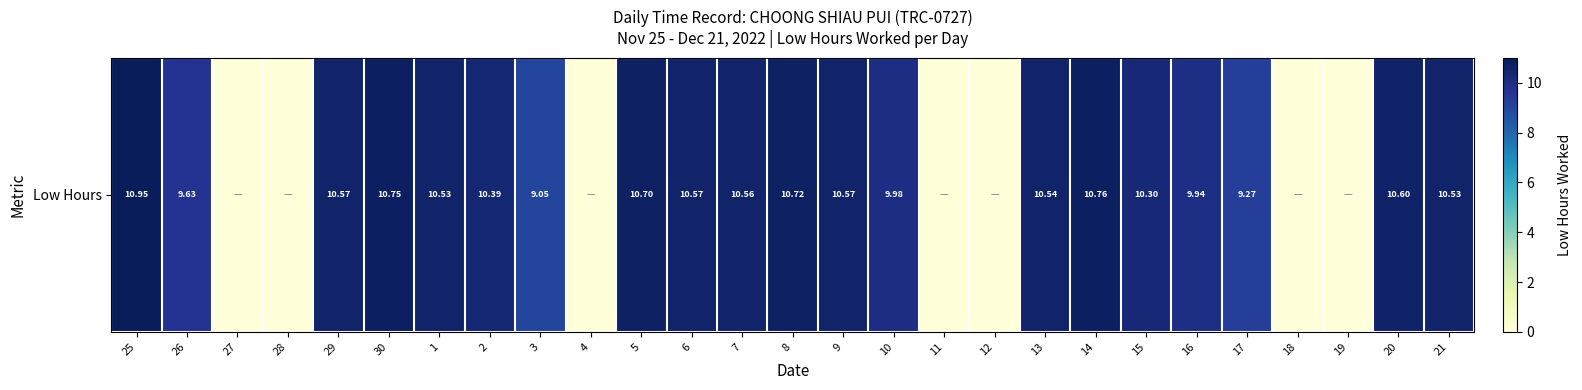

The chart shows a value of 4.3 at 18. True or false?

False